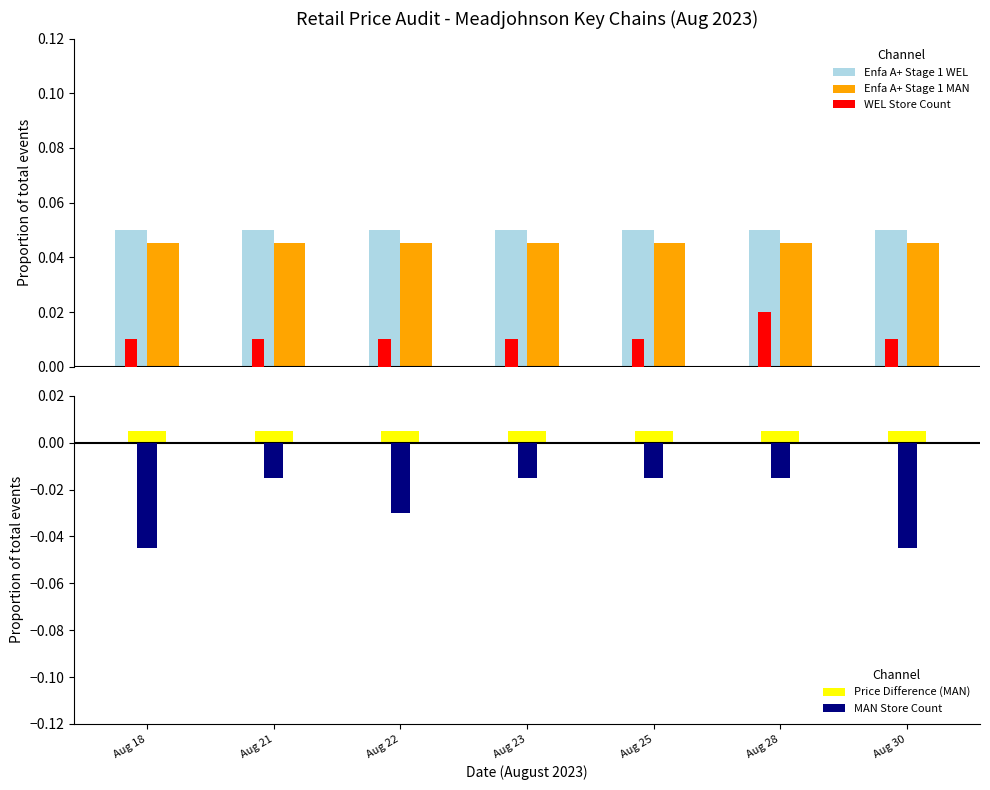

Between Aug 30 and Aug 28, which is larger?

Aug 30